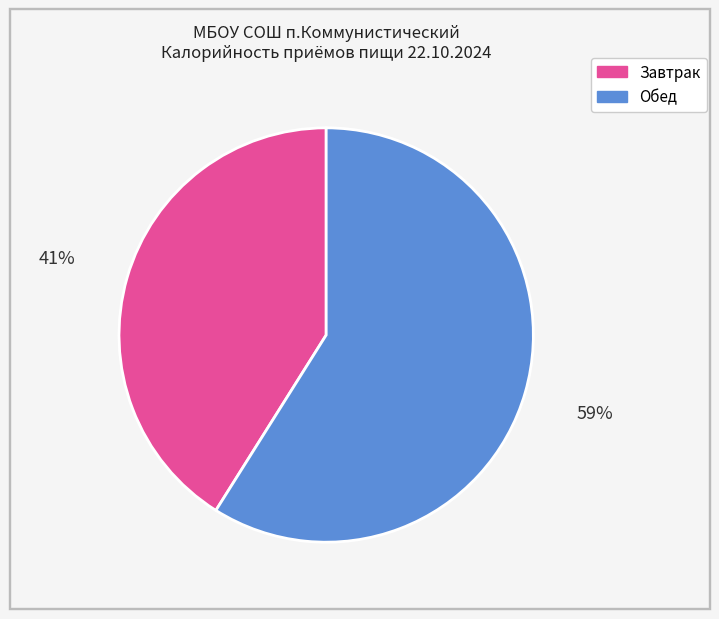

Is there any slice that represents more than half of the pie?

Yes